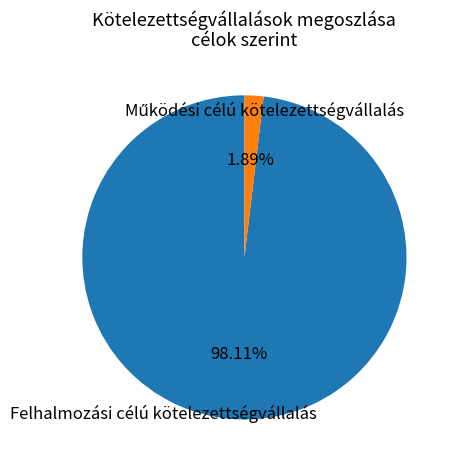

To the nearest percent, what is the difference between the largest and smallest slice percentages?

96%